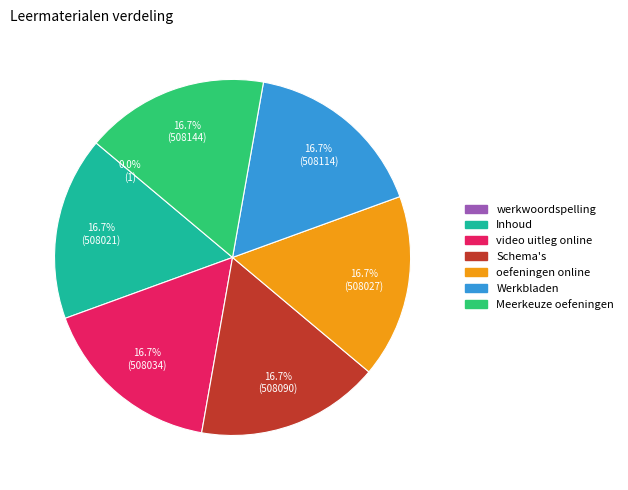

What percentage is the Meerkeuze oefeningen slice, to the nearest percent?

17%